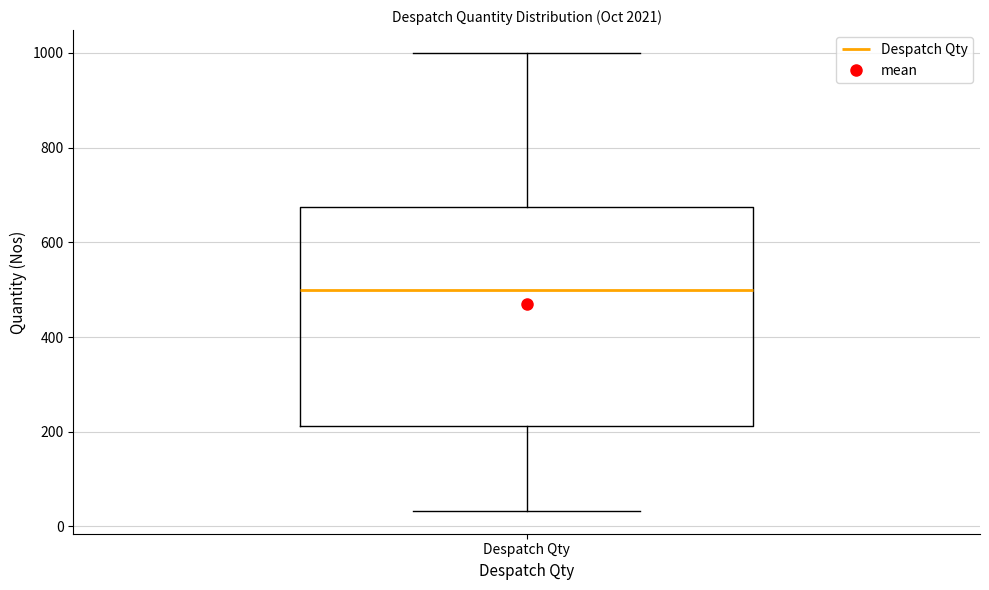

Read this box plot against the y-axis: the position of the median line, the range covered by the box, and the ends of both whiskers. The values are not printed on the chart, so give them approximately, as read against the axis.

median 500, box 220 to 680, whiskers 40 to 1000